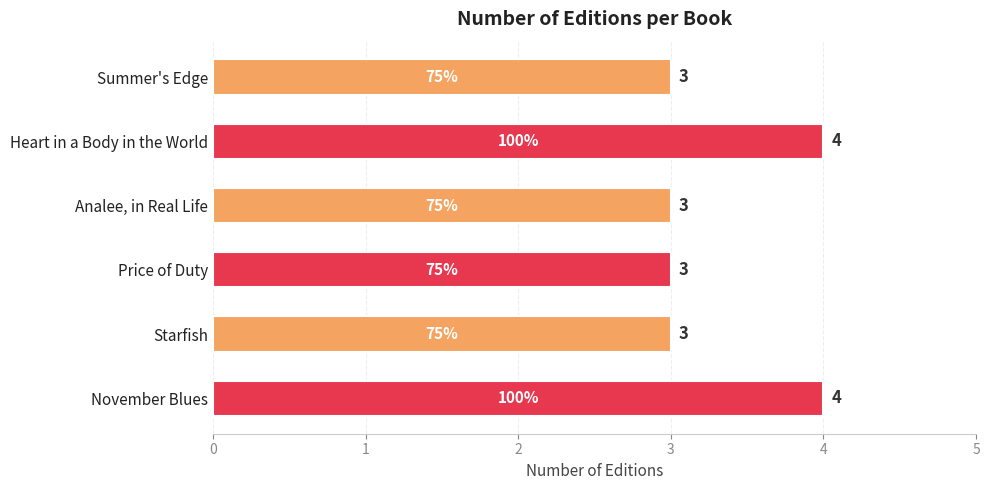

What is the label of the 4th bar from the top?

Price of Duty